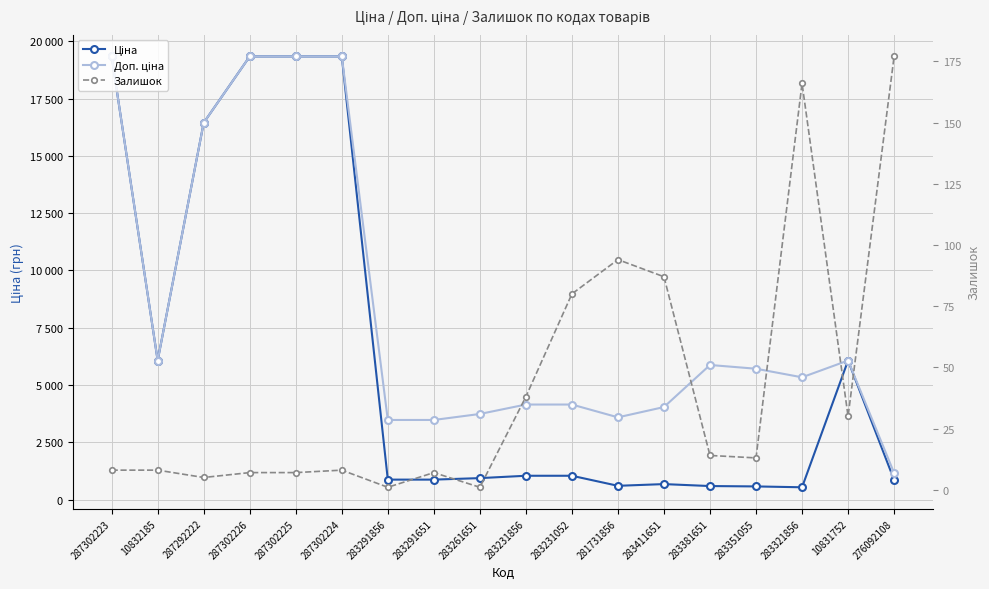

Reading left to right, extract all data points from this chart.

Ціна: 287302223=19343.1	10832185=6067.2	287292222=16448.2	287302226=19343.1	287302225=19343.1	287302224=19343.1	283291856=868.0	283291651=868.0	283261651=933.5	283231856=1036.5	283231052=1036.5	281731856=597.8	283411651=672.7	283381651=587.3	283351055=570.9	283321856=533.5	10831752=6067.2	276092108=854.0
Доп. ціна: 287302223=19343.1	10832185=6067.2	287292222=16448.2	287302226=19343.1	287302225=19343.1	287302224=19343.1	283291856=3472.1	283291651=3472.1	283261651=3734.2	283231856=4145.9	283231052=4145.9	281731856=3586.7	283411651=4036.0	283381651=5872.6	283351055=5708.9	283321856=5334.5	10831752=6067.2	276092108=1157.3
Залишок: 287302223=8.0	10832185=8.0	287292222=5.0	287302226=7.0	287302225=7.0	287302224=8.0	283291856=1.0	283291651=7.0	283261651=1.0	283231856=38.0	283231052=80.0	281731856=94.0	283411651=87.0	283381651=14.0	283351055=13.0	283321856=166.0	10831752=30.0	276092108=177.0